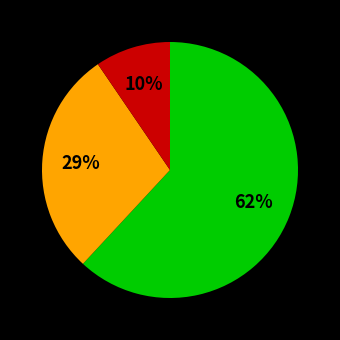

Count the number of slices in the pie.

3